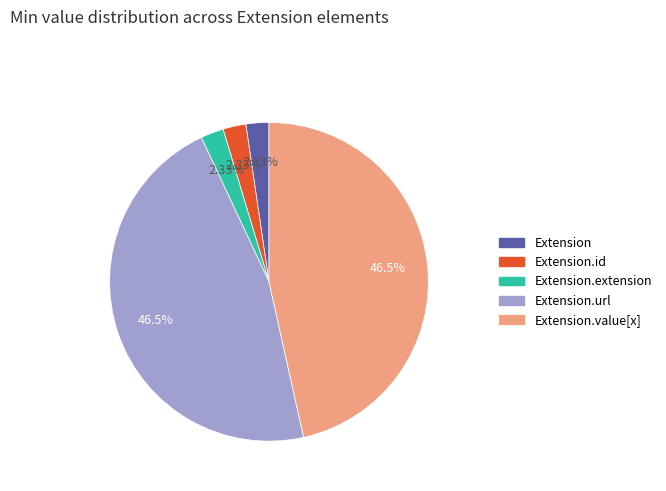

Does any single category account for the majority?

No